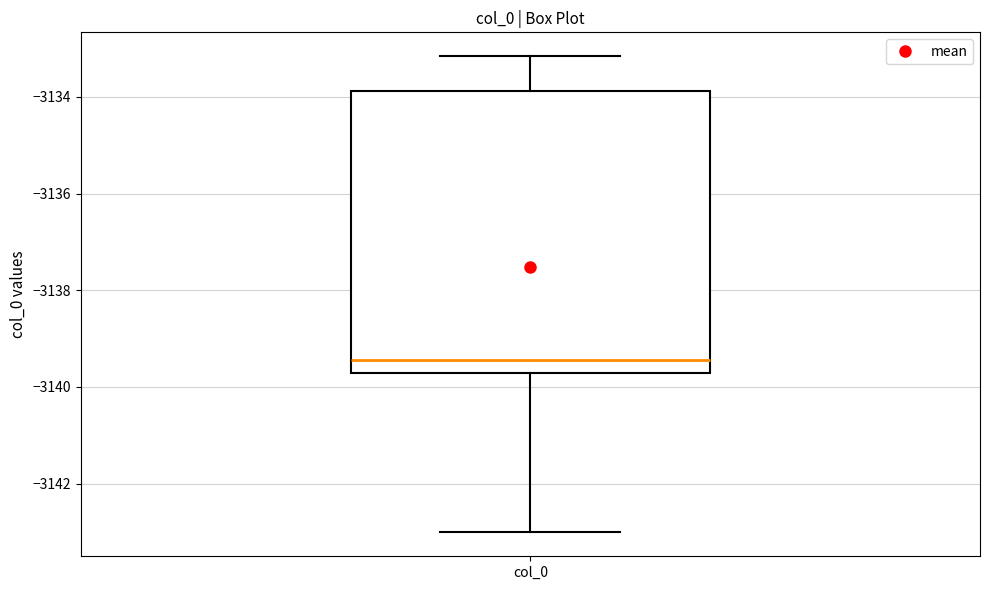

Where does the upper whisker of the box for col_0 end on the y-axis? The values are not printed on the chart, so give them approximately, as read against the axis.

-3133.2